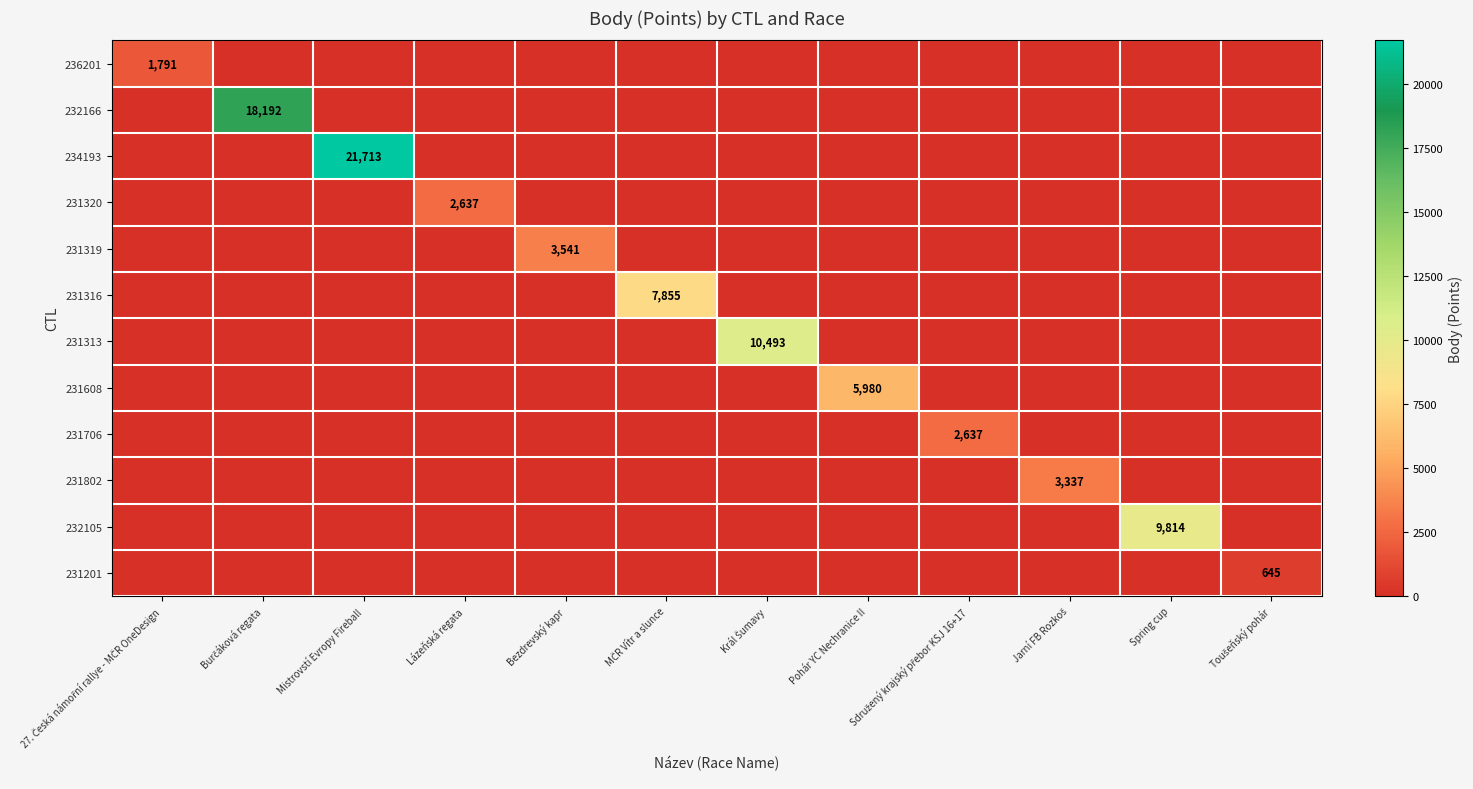

Is it true that 231201 equals 364 at Sdružený krajský přebor KSJ 16+17?

False